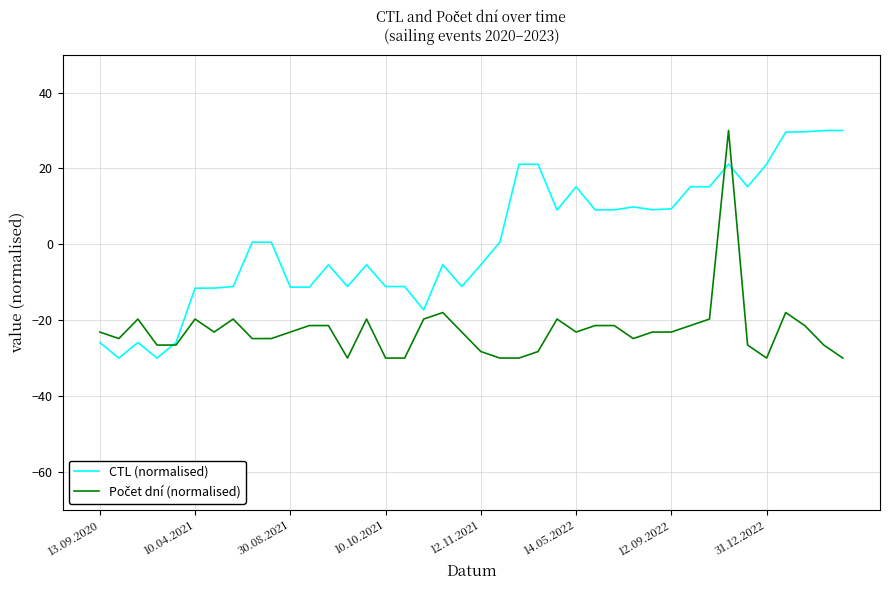

How many values in the CTL (normalised) series are below 0?

19